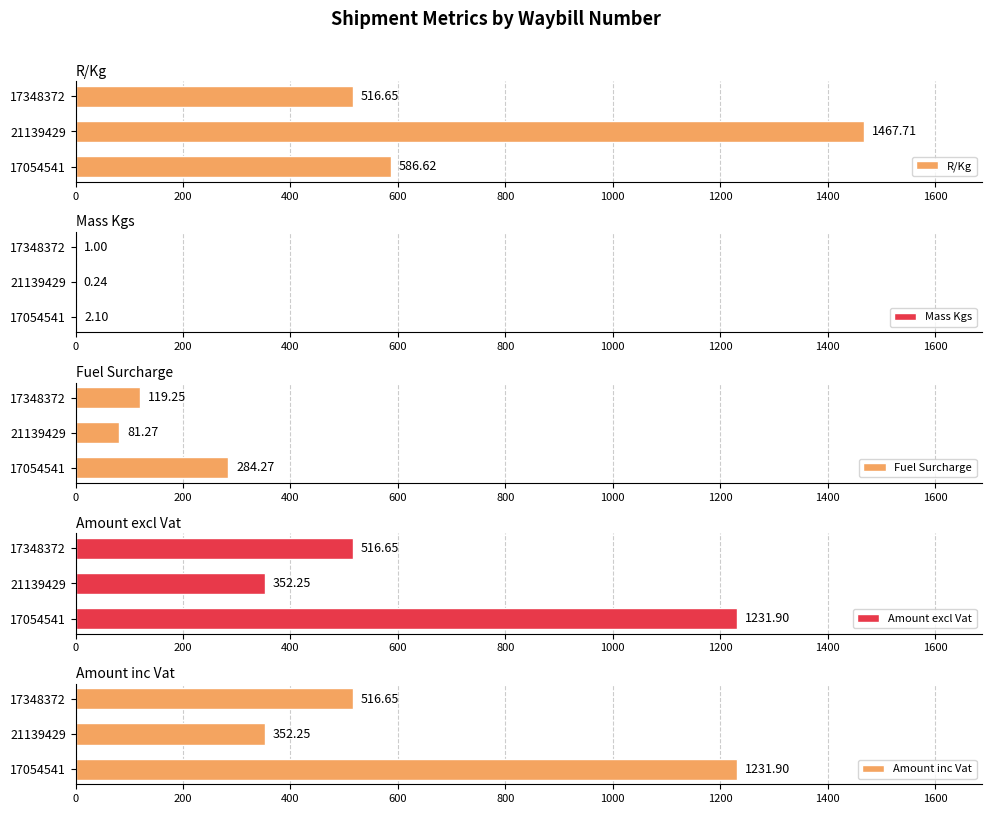

How many values in the Amount excl Vat series exceed 516?

2